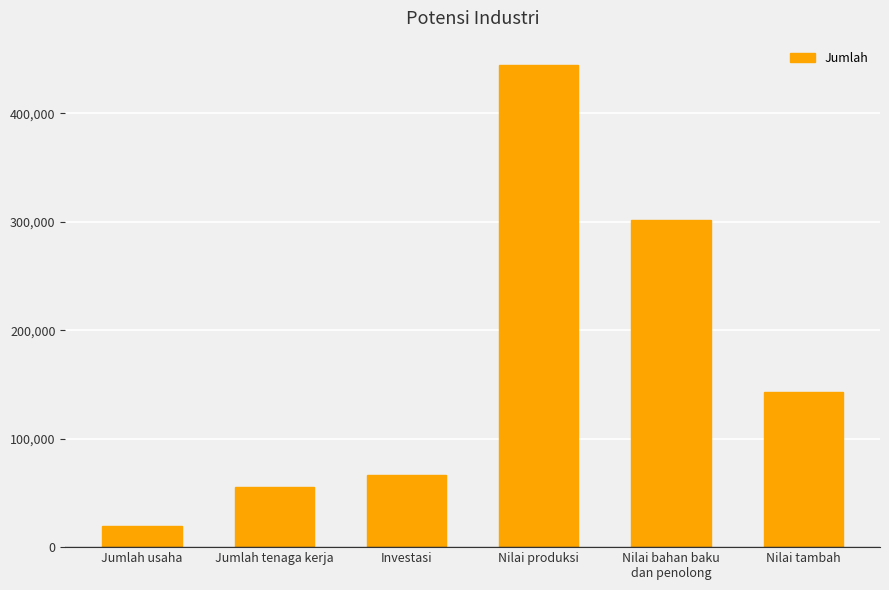

What is the sum of the values at Nilai tambah and Nilai bahan baku
dan penolong?

444908.7